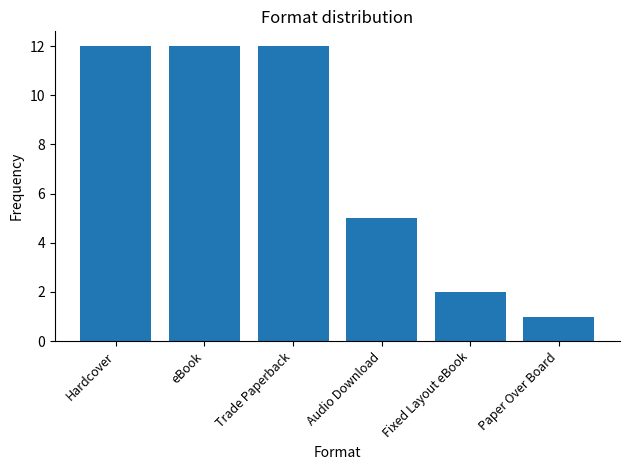

Reading right to left, transcribe all the data shown in this chart.

Paper Over Board=1	Fixed Layout eBook=2	Audio Download=5	Trade Paperback=12	eBook=12	Hardcover=12